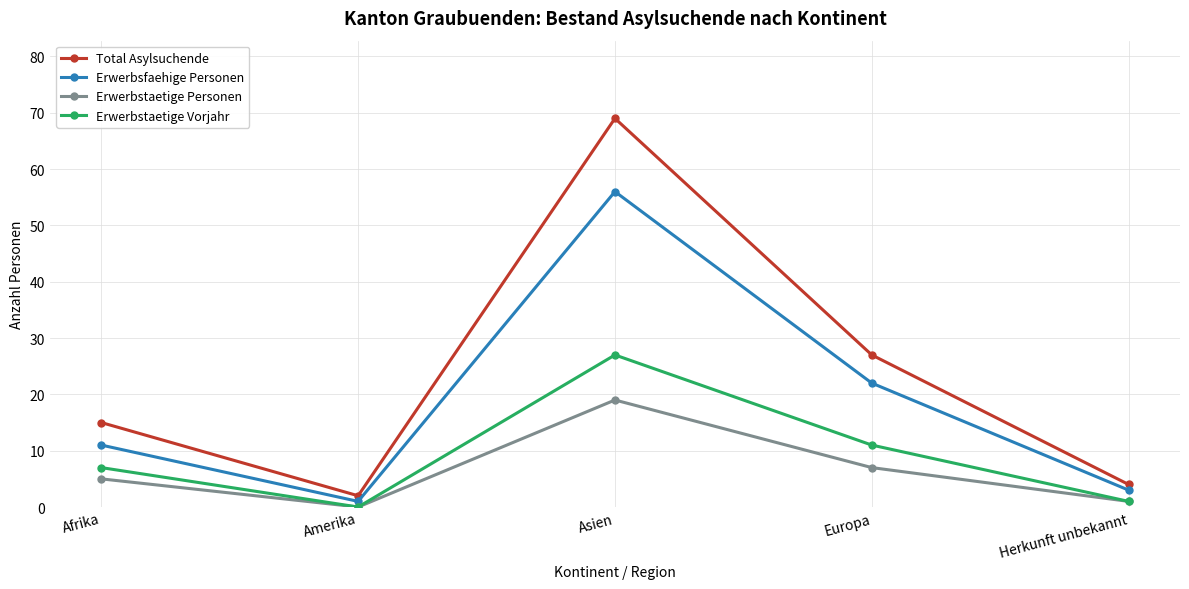

Reading right to left, transcribe all the data shown in this chart.

Total Asylsuchende: Herkunft unbekannt=4	Europa=27	Asien=69	Amerika=2	Afrika=15
Erwerbsfaehige Personen: Herkunft unbekannt=3	Europa=22	Asien=56	Amerika=1	Afrika=11
Erwerbstaetige Personen: Herkunft unbekannt=1	Europa=7	Asien=19	Amerika=0	Afrika=5
Erwerbstaetige Vorjahr: Herkunft unbekannt=1	Europa=11	Asien=27	Amerika=0	Afrika=7